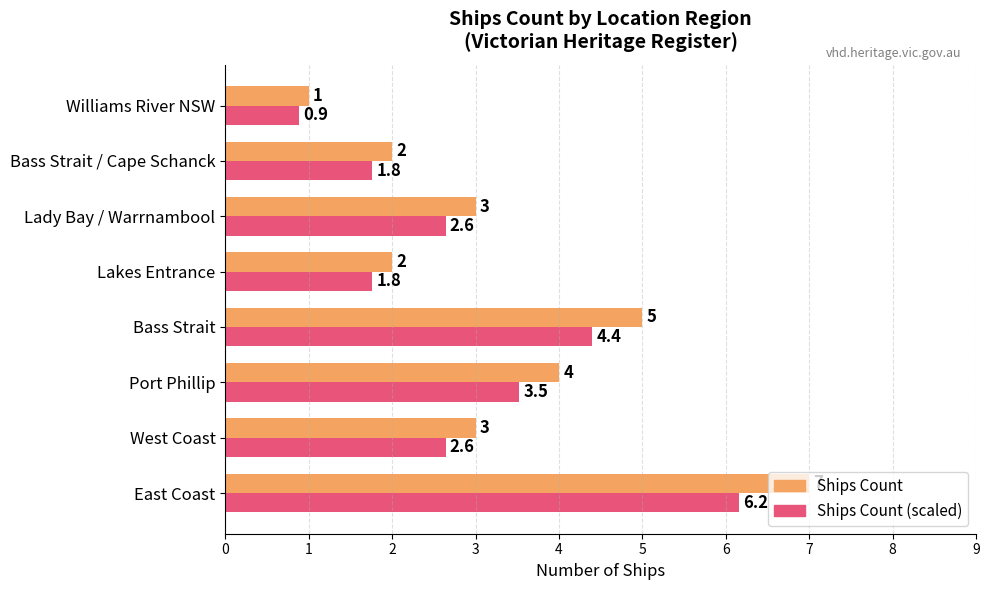

What is the average value of the Ships Count series?

3.4